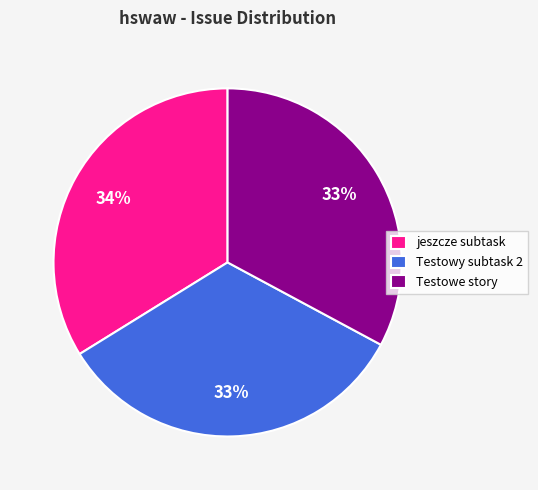

Is there any slice that represents more than half of the pie?

No